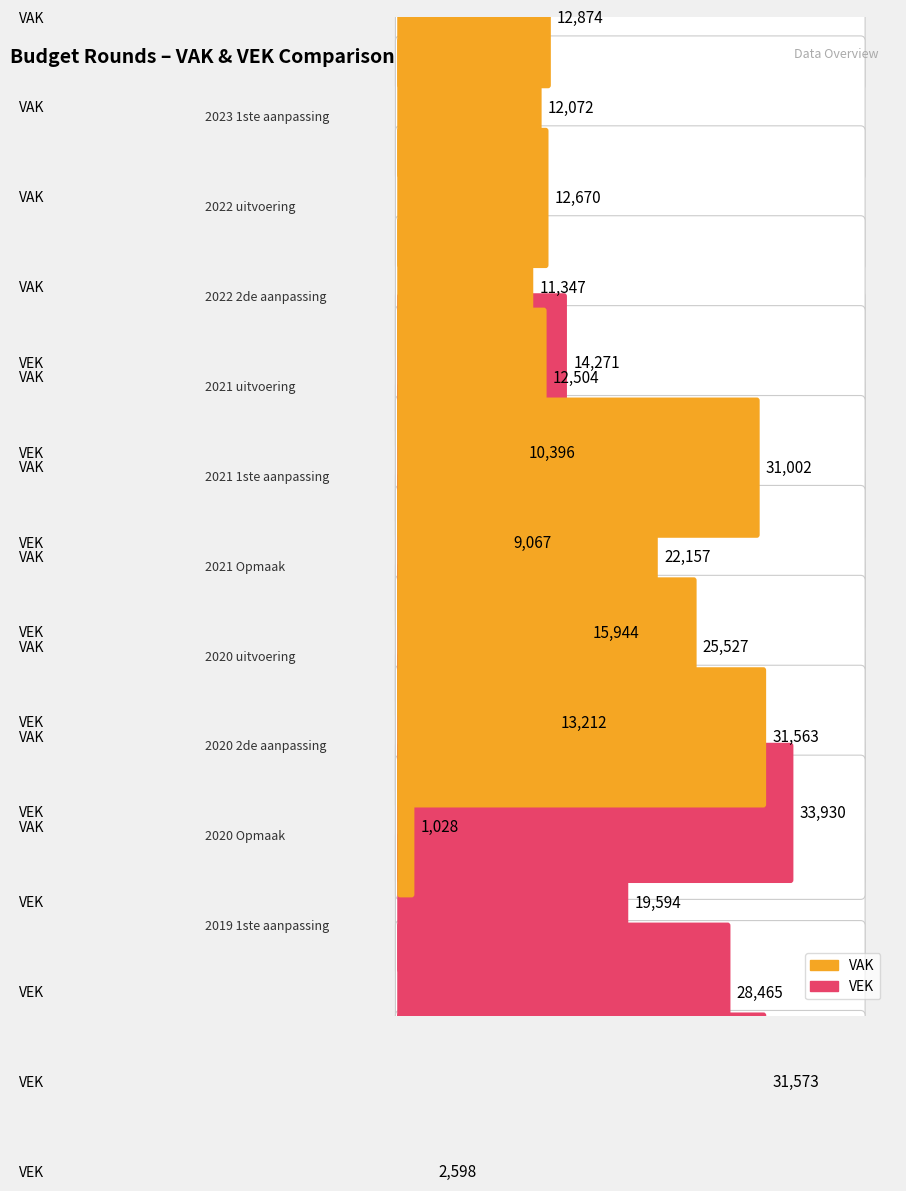

What position from the left is 2021 uitvoering?

4